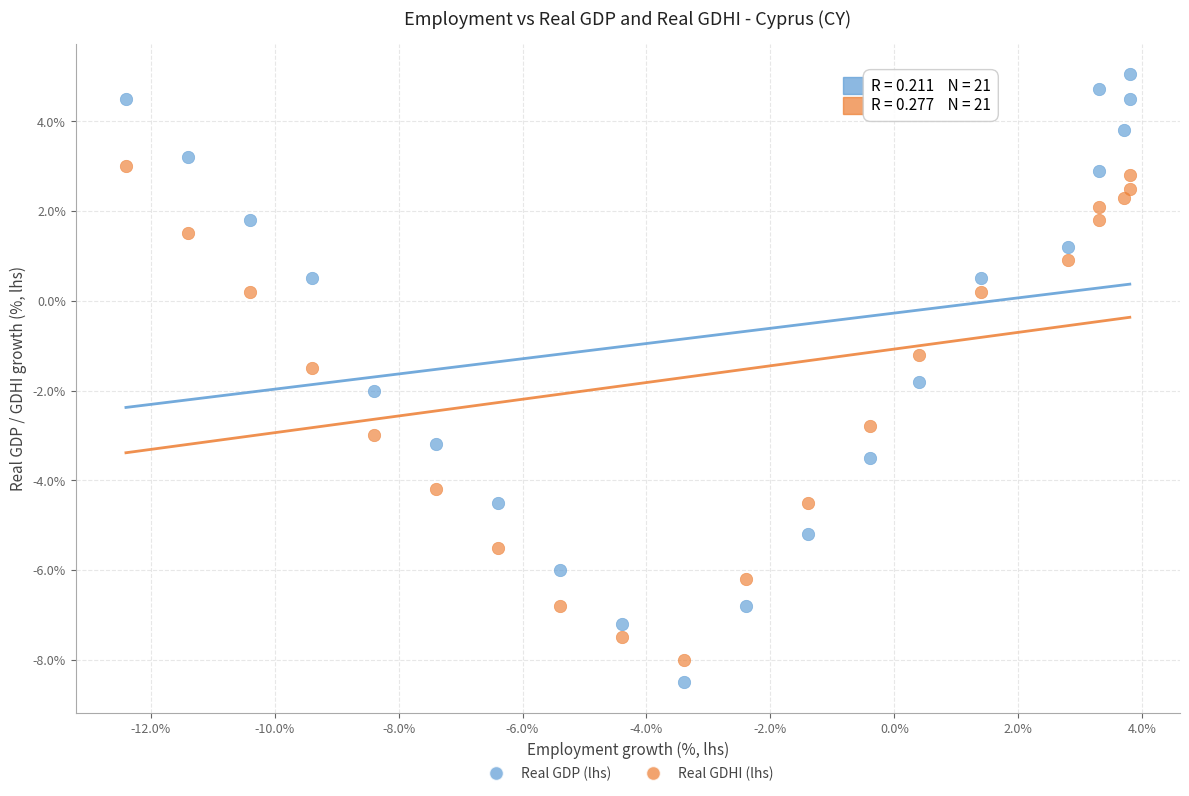

Which series contains the lowest Y value?

Real GDP (lhs)